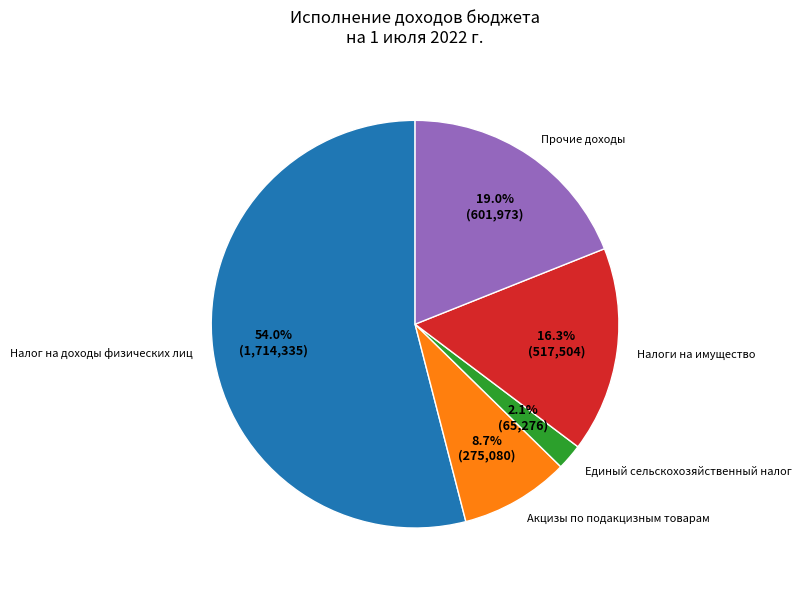

Does Налог на доходы физических лиц account for over 50% of the chart?

Yes